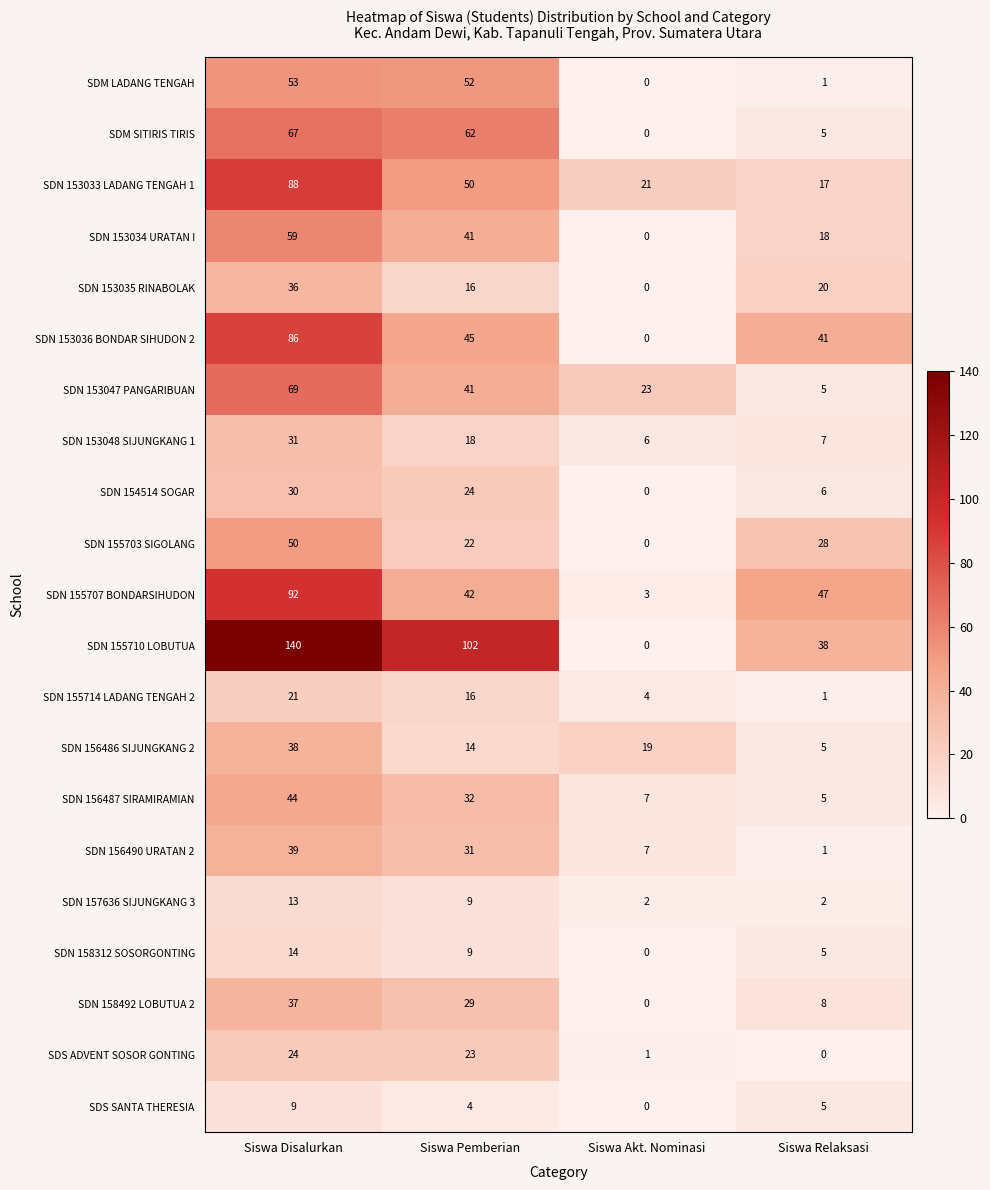

What is the average value of the SDN 155703 SIGOLANG series?

25